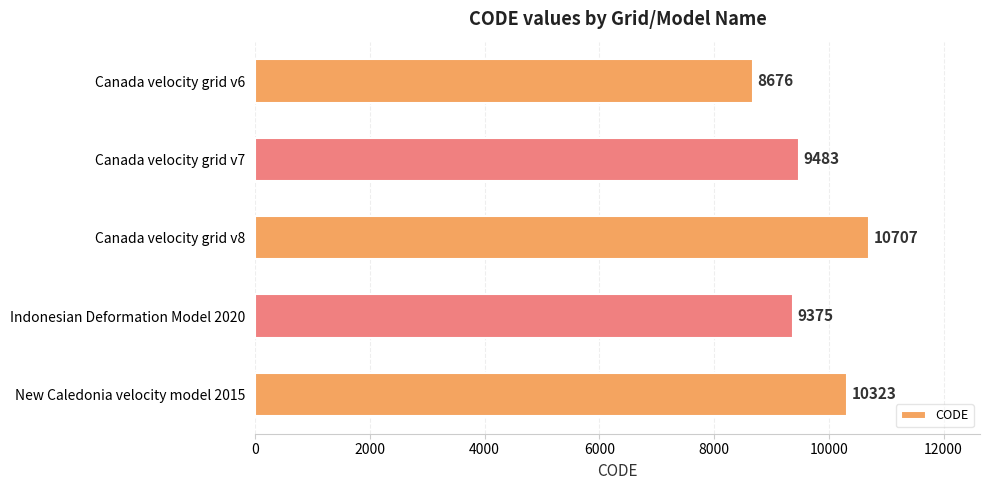

What is the change in value from Canada velocity grid v6 to New Caledonia velocity model 2015?

+1647